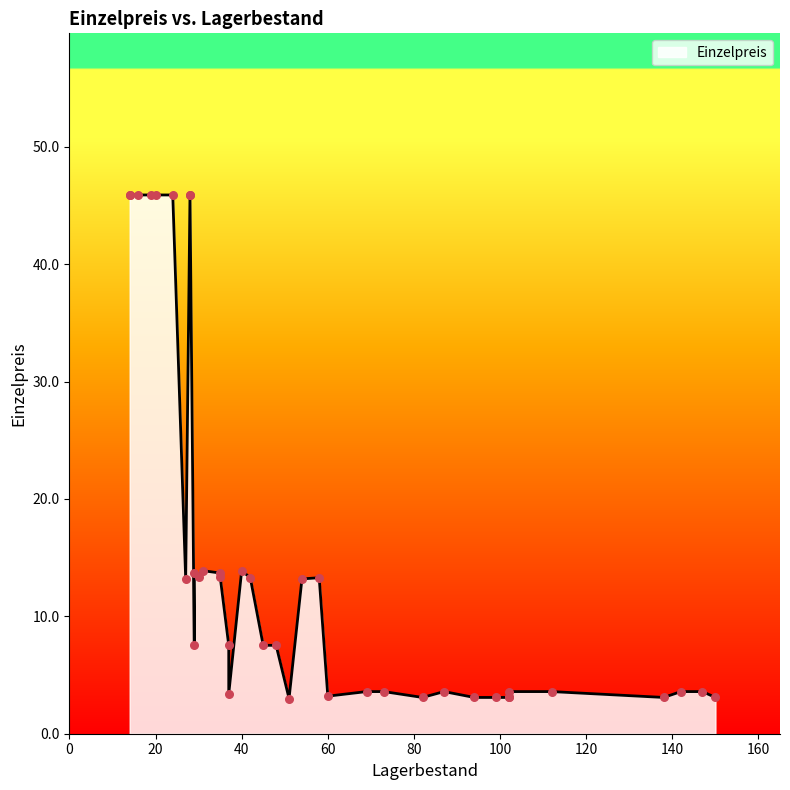

Between 60 and 54, which is larger?

54